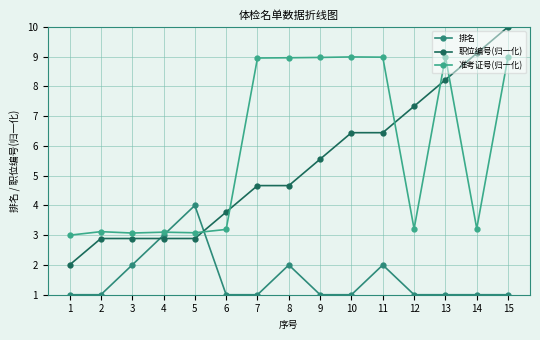

Where is the first local maximum for 排名?

5